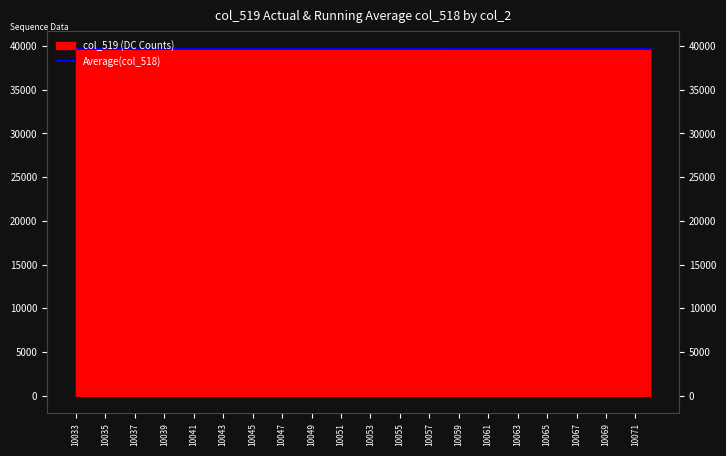

Which label corresponds to the smallest value in the chart?

10051